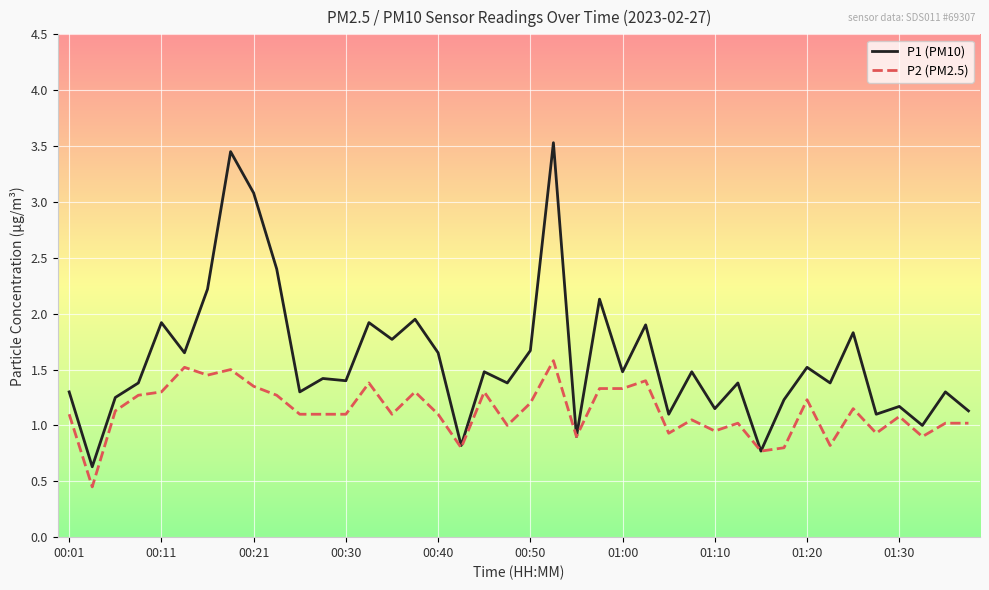

Which series has the largest total across all categories?

P1 (PM10)